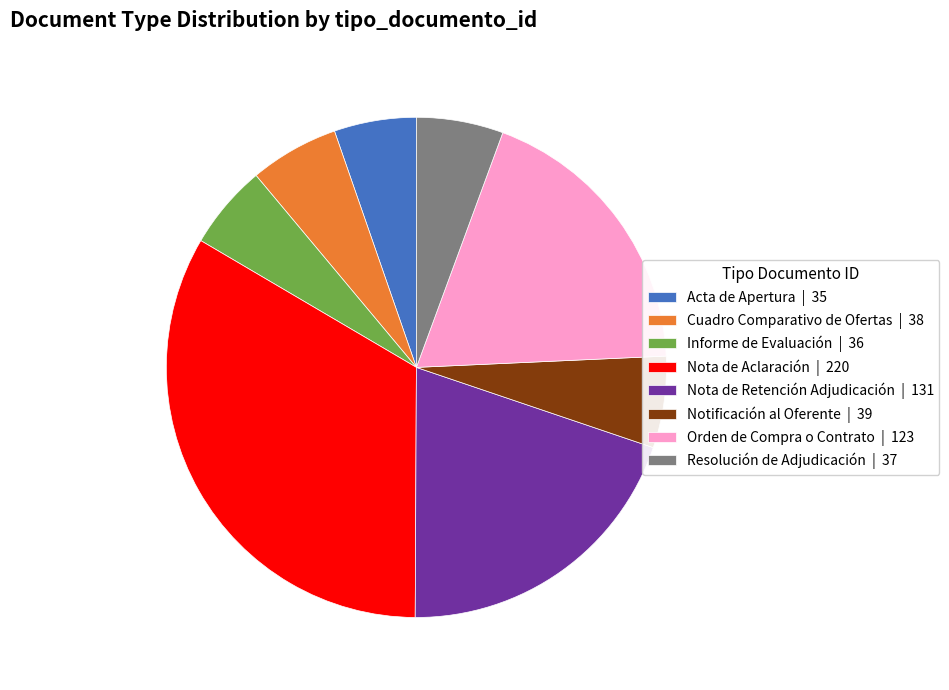

What is the ratio of the value at Nota de Retención Adjudicación to the value at Notificación al Oferente?

3.4